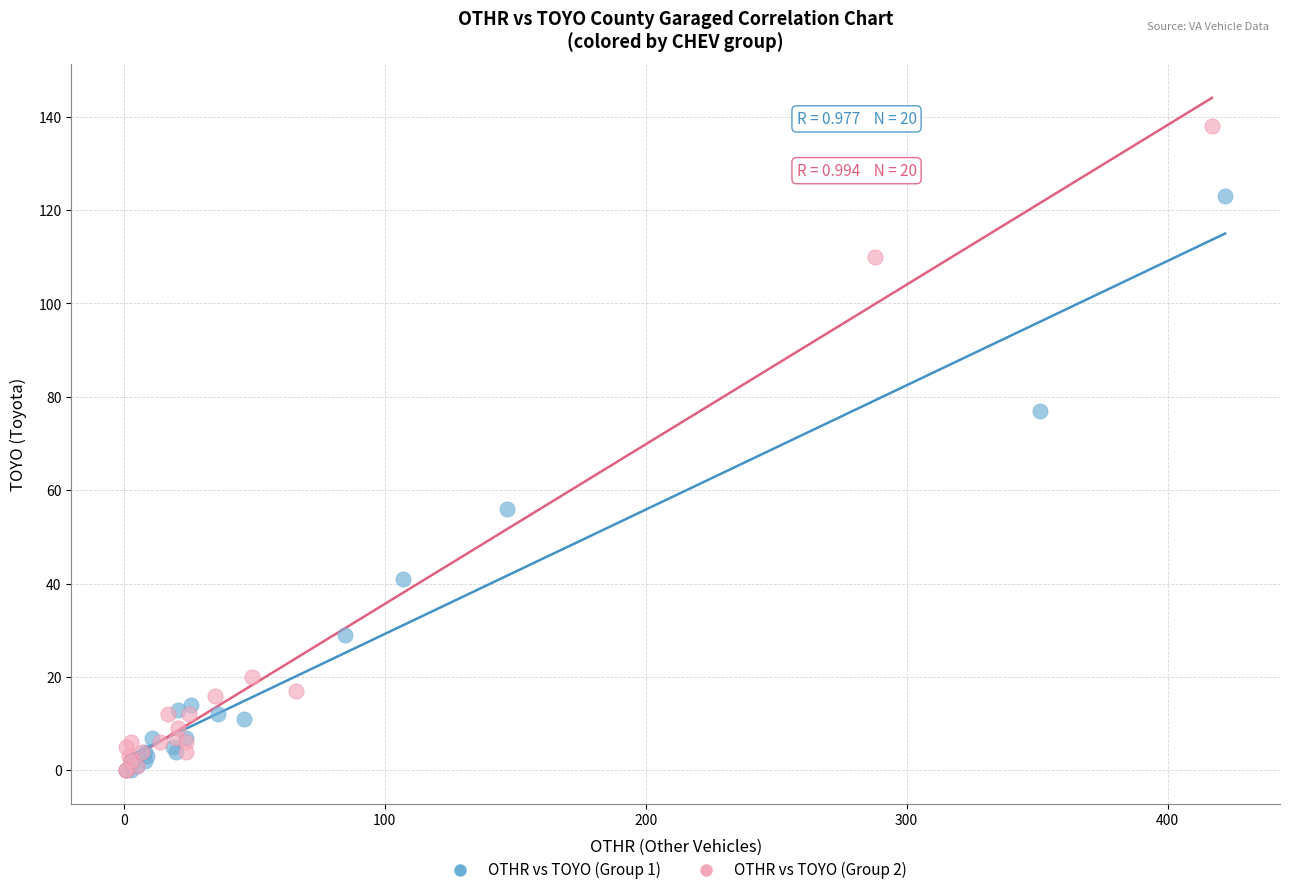

Which series has the widest spread of Y values?

OTHR vs TOYO (Group 2)